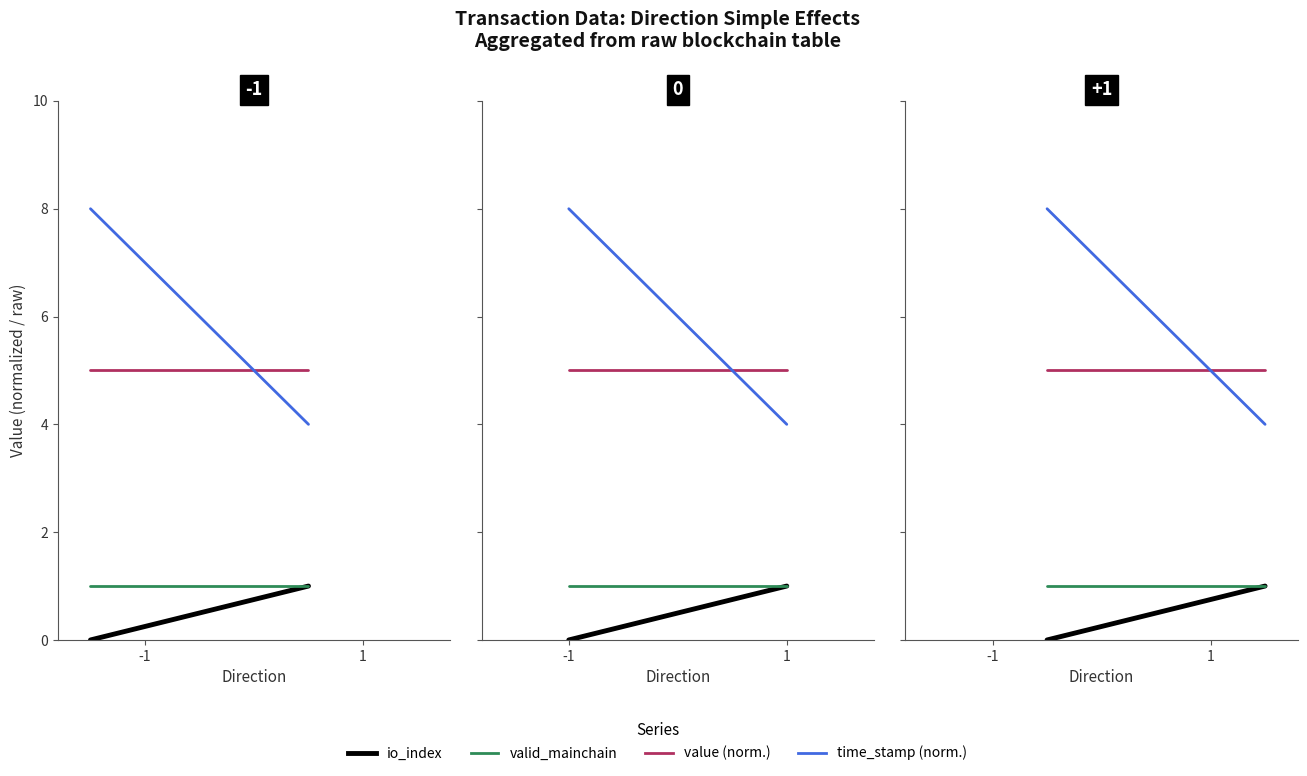

What are all the series names shown in the legend?

io_index, valid_mainchain, value, time_stamp